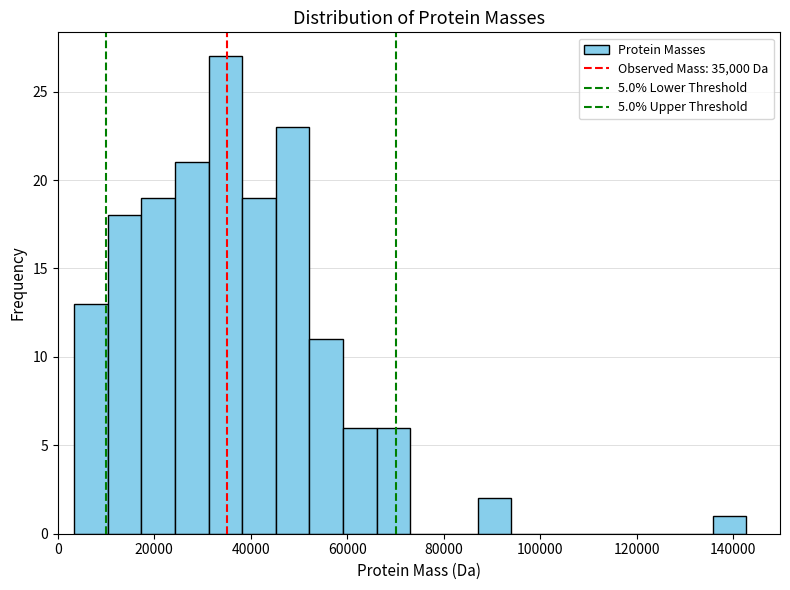

Around what value on the x-axis is the tallest bar? Give the approximate position of its centre, as read against the axis.

34000